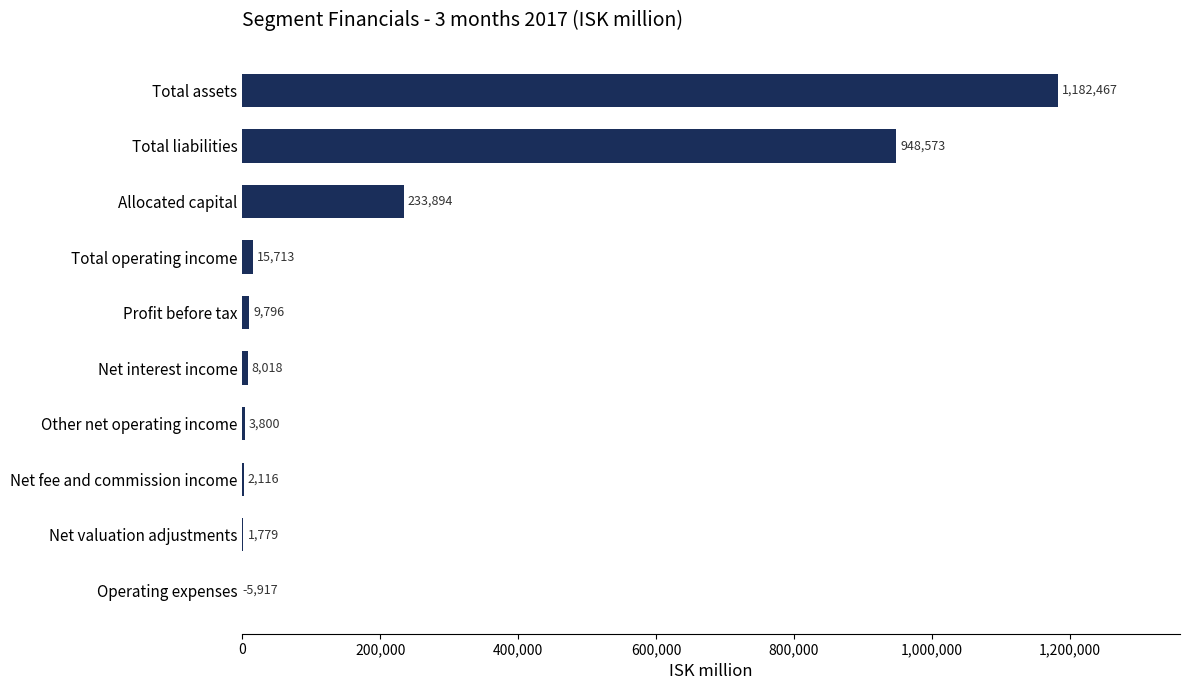

How many distinct data groups are displayed?

1